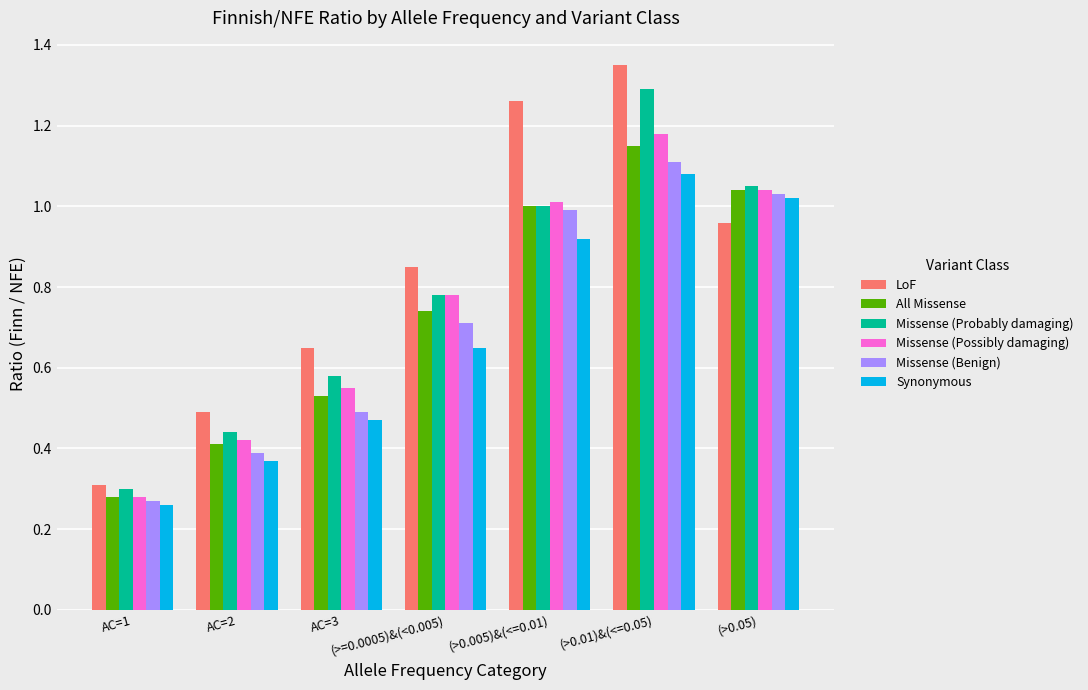

Are the bars grouped side by side (vs. stacked)?

Yes